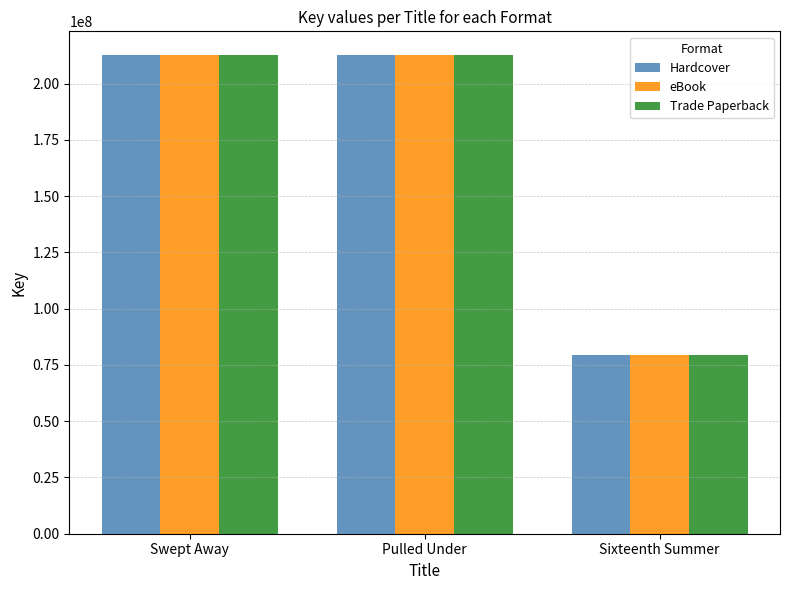

True or false: eBook has a value of 299841070 at Swept Away.

False